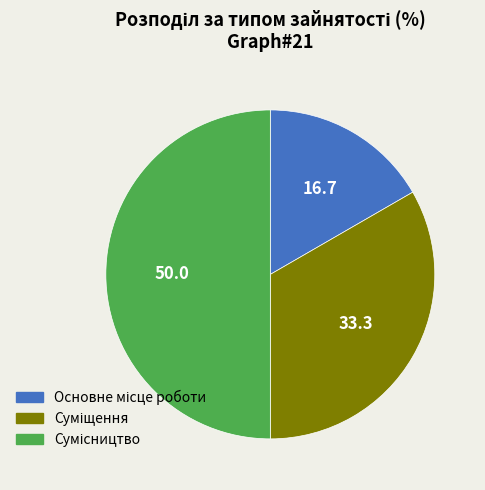

The Сумісництво slice represents 50% of the pie. True or false?

True